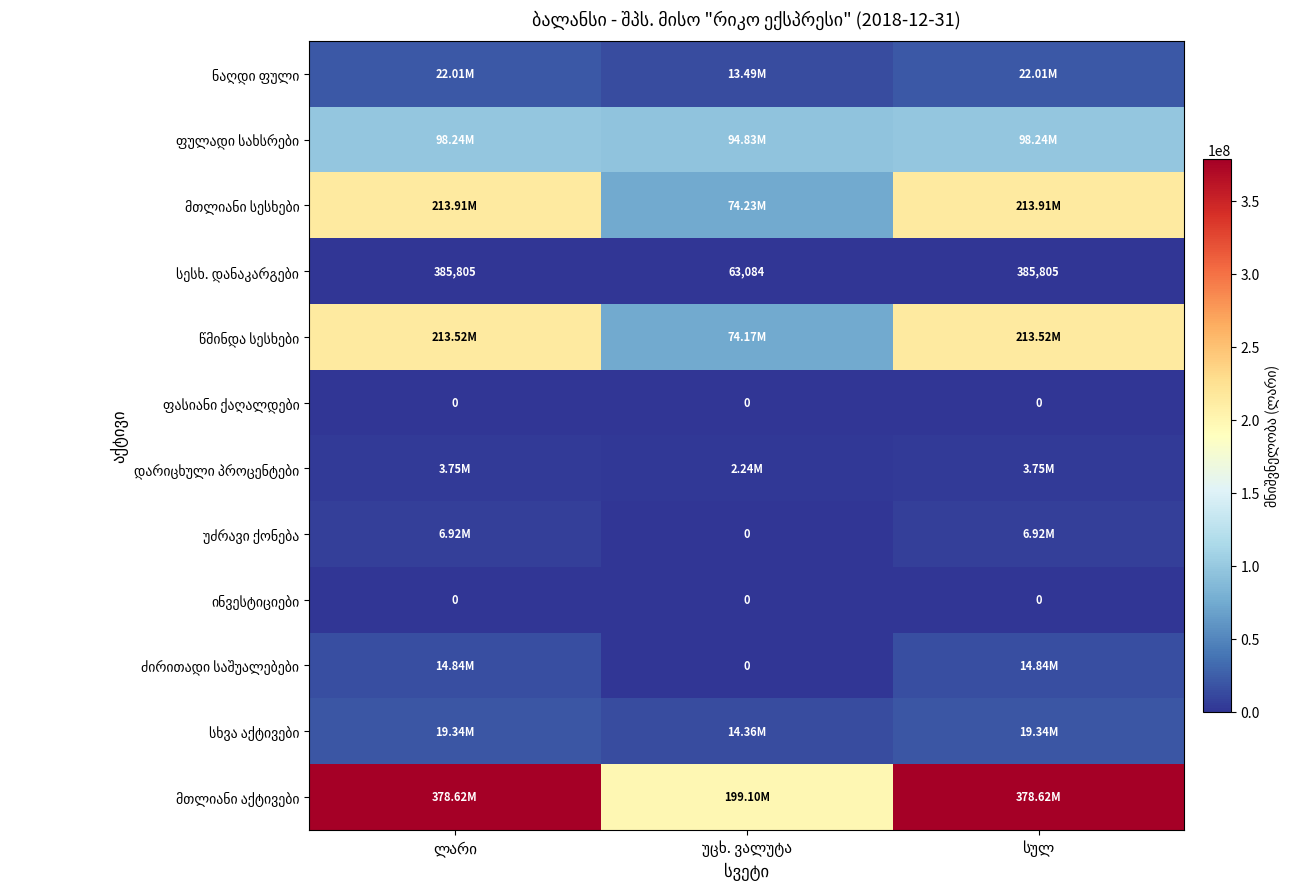

What is the average value of the სხვა აქტივები series?

17679558.7